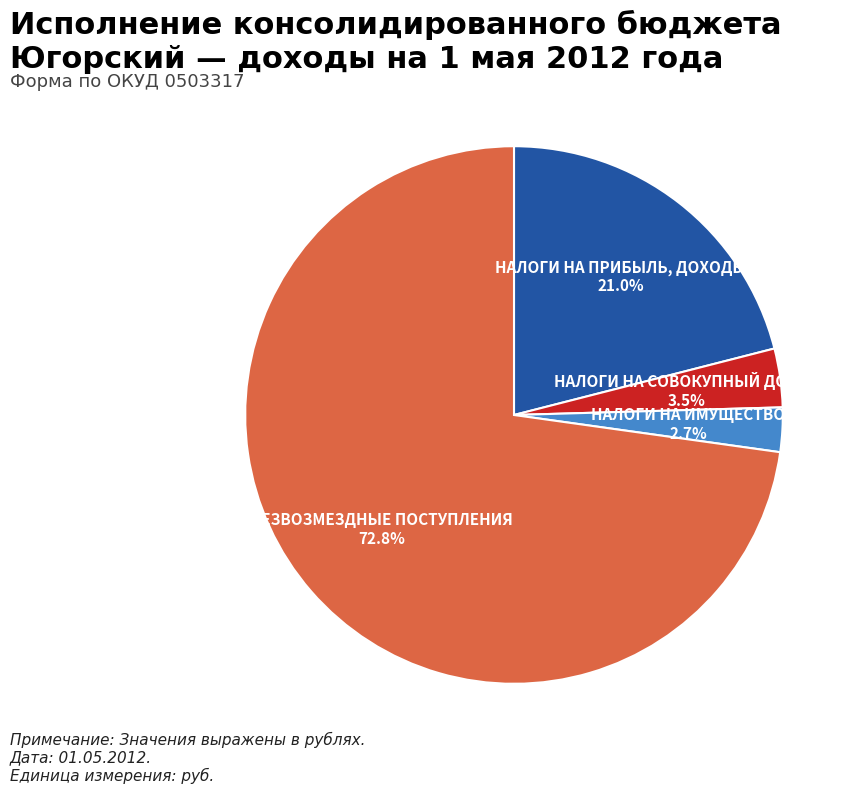

Between НАЛОГИ НА ИМУЩЕСТВО and БЕЗВОЗМЕЗДНЫЕ ПОСТУПЛЕНИЯ, which is larger?

БЕЗВОЗМЕЗДНЫЕ ПОСТУПЛЕНИЯ